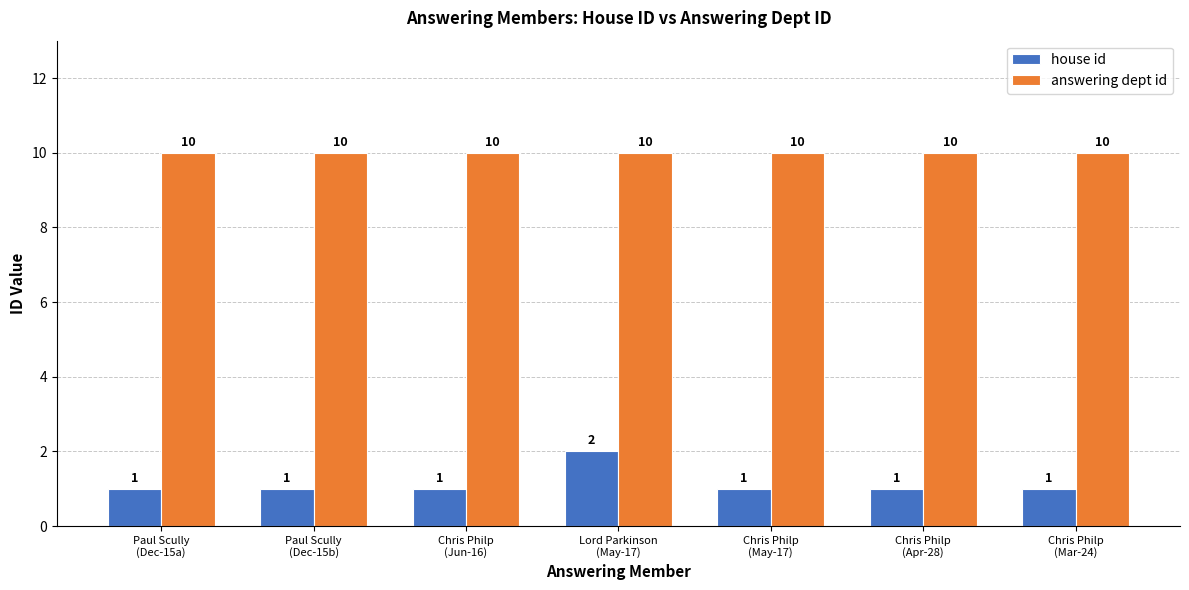

Reading left to right, transcribe all the data shown in this chart.

house id: Paul Scully
(Dec-15a)=1	Paul Scully
(Dec-15b)=1	Chris Philp
(Jun-16)=1	Lord Parkinson
(May-17)=2	Chris Philp
(May-17)=1	Chris Philp
(Apr-28)=1	Chris Philp
(Mar-24)=1
answering dept id: Paul Scully
(Dec-15a)=10	Paul Scully
(Dec-15b)=10	Chris Philp
(Jun-16)=10	Lord Parkinson
(May-17)=10	Chris Philp
(May-17)=10	Chris Philp
(Apr-28)=10	Chris Philp
(Mar-24)=10